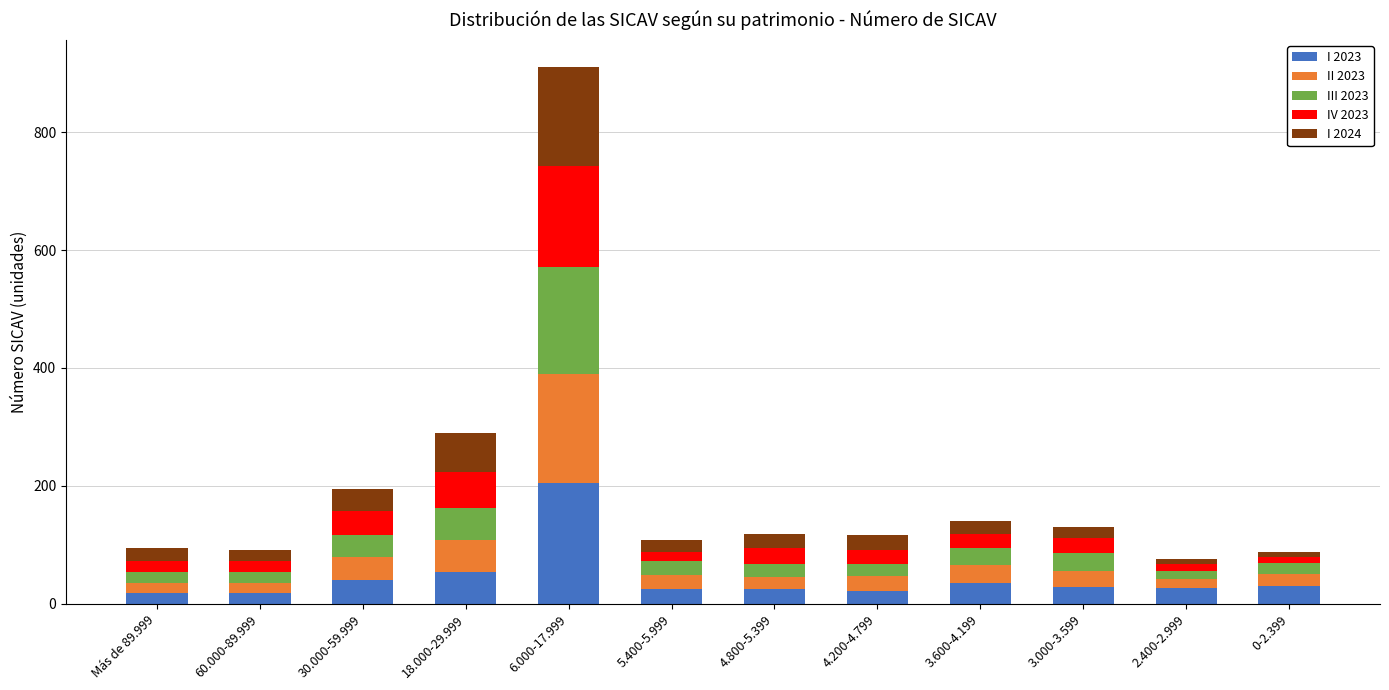

Are the bars horizontal?

No